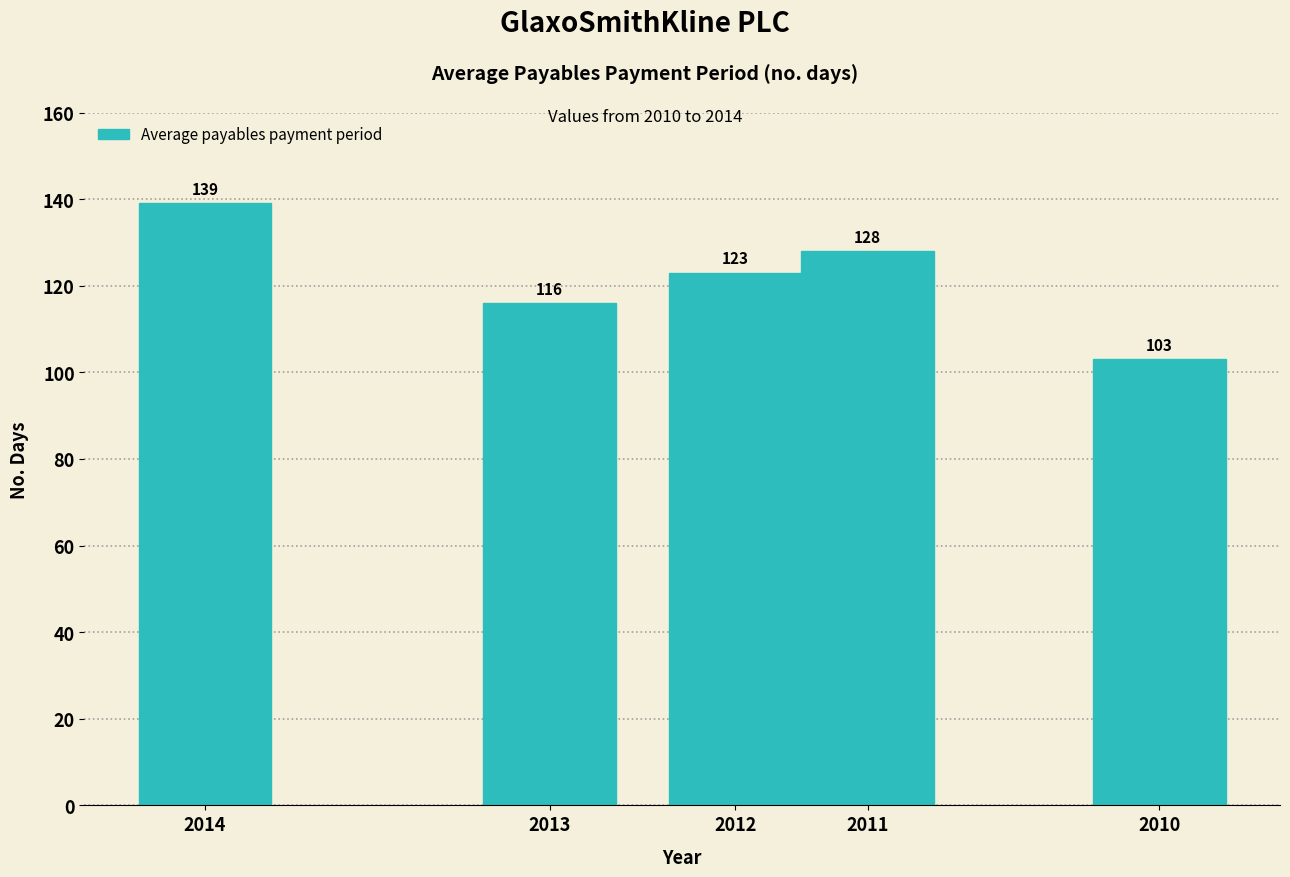

Reading left to right, what are all the values shown in this chart?

2014=139	2013=116	2012=123	2011=128	2010=103